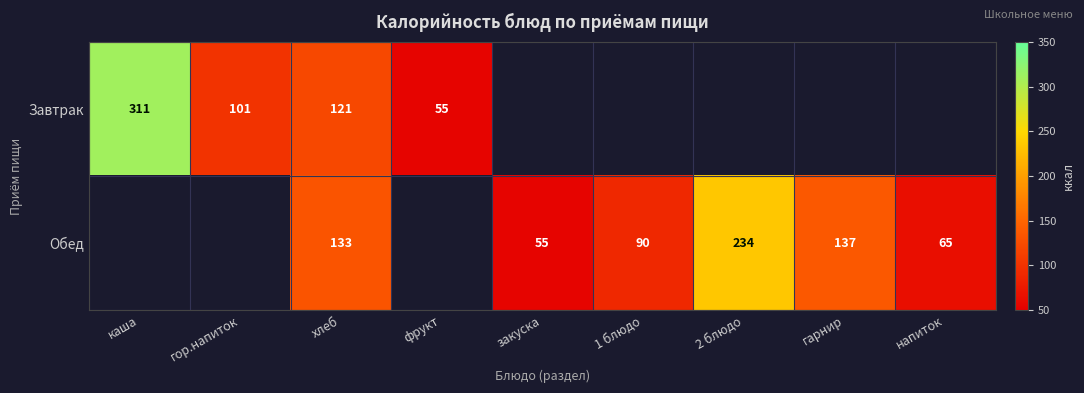

The value of Обед at хлеб is 133. True or false?

True